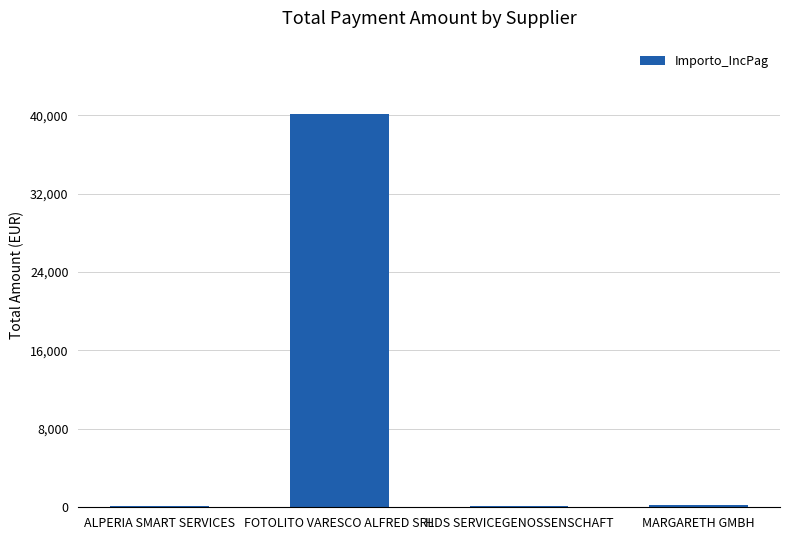

What is the maximum value shown in the chart?

40111.3